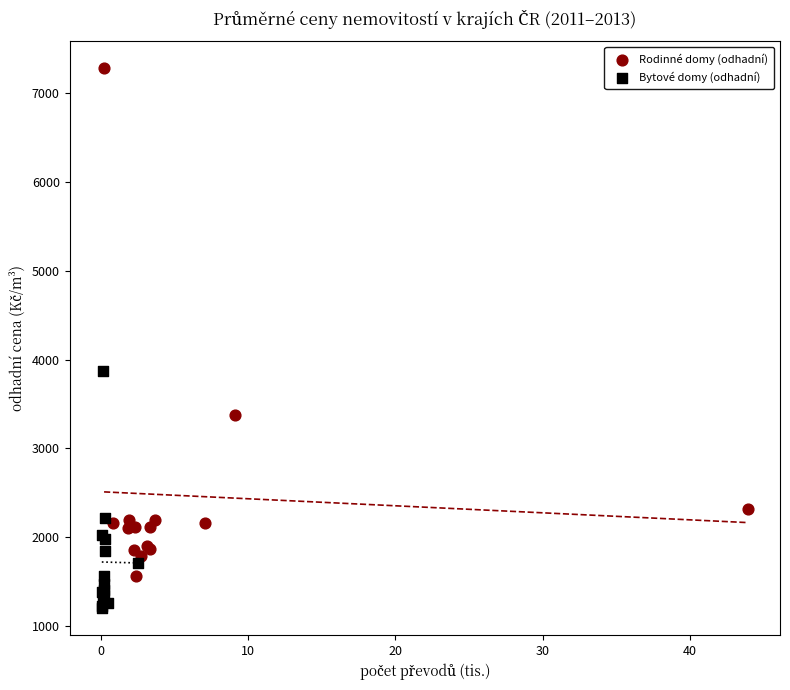

Which series reaches the maximum Y coordinate?

Rodinné domy (odhadní)